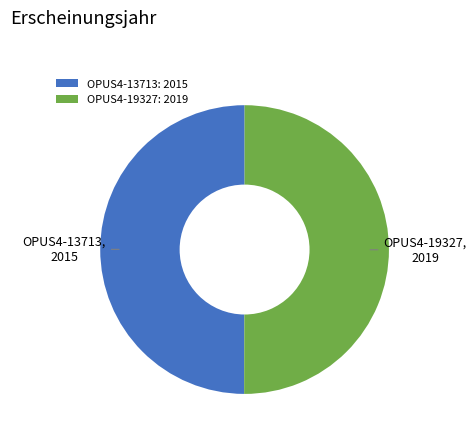

Do OPUS4-13713: 2015 and OPUS4-19327: 2019 together represent more than half of the pie?

Yes